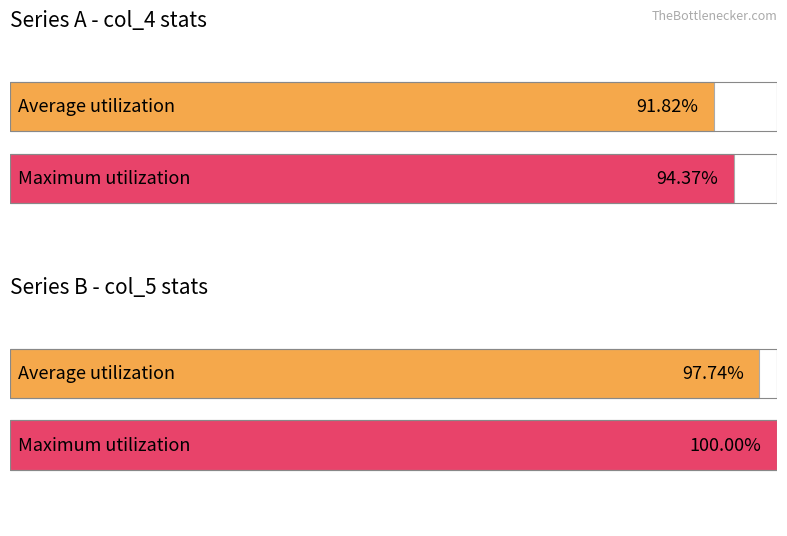

List the series in order of their peak value, highest first.

col_5, col_4